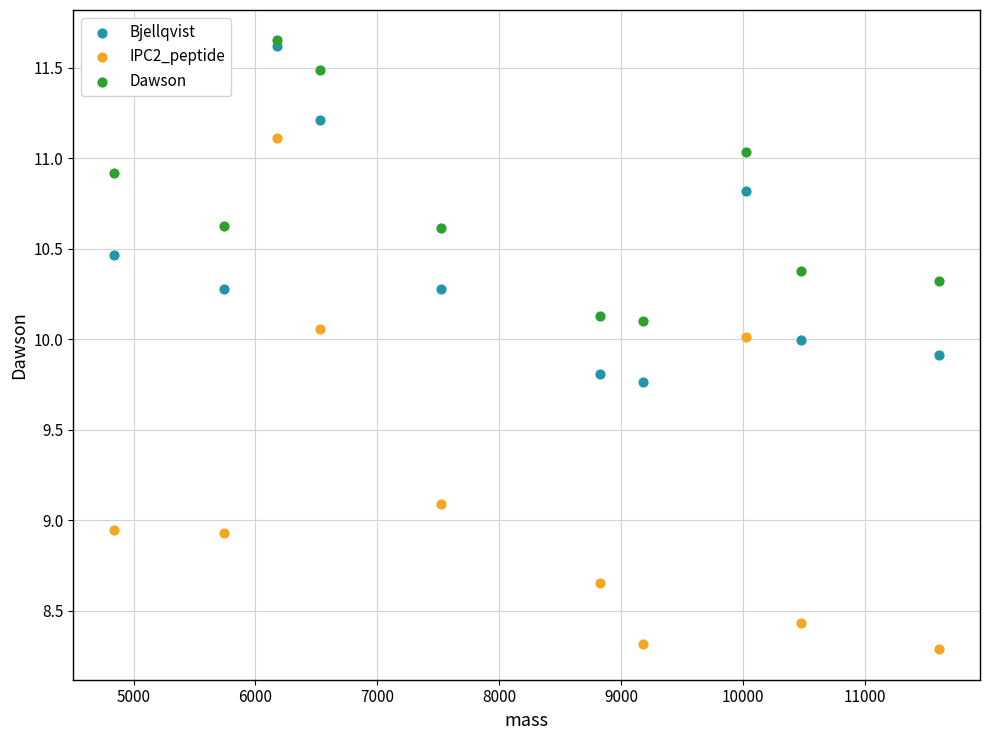

What are all the series names shown in the legend?

Bjellqvist, IPC2_peptide, Dawson